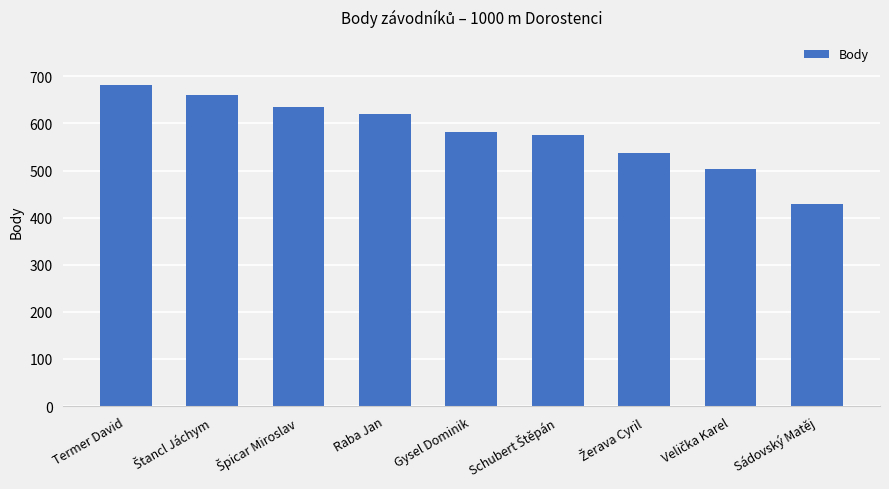

What is the value of the 6th bar from the left?

575